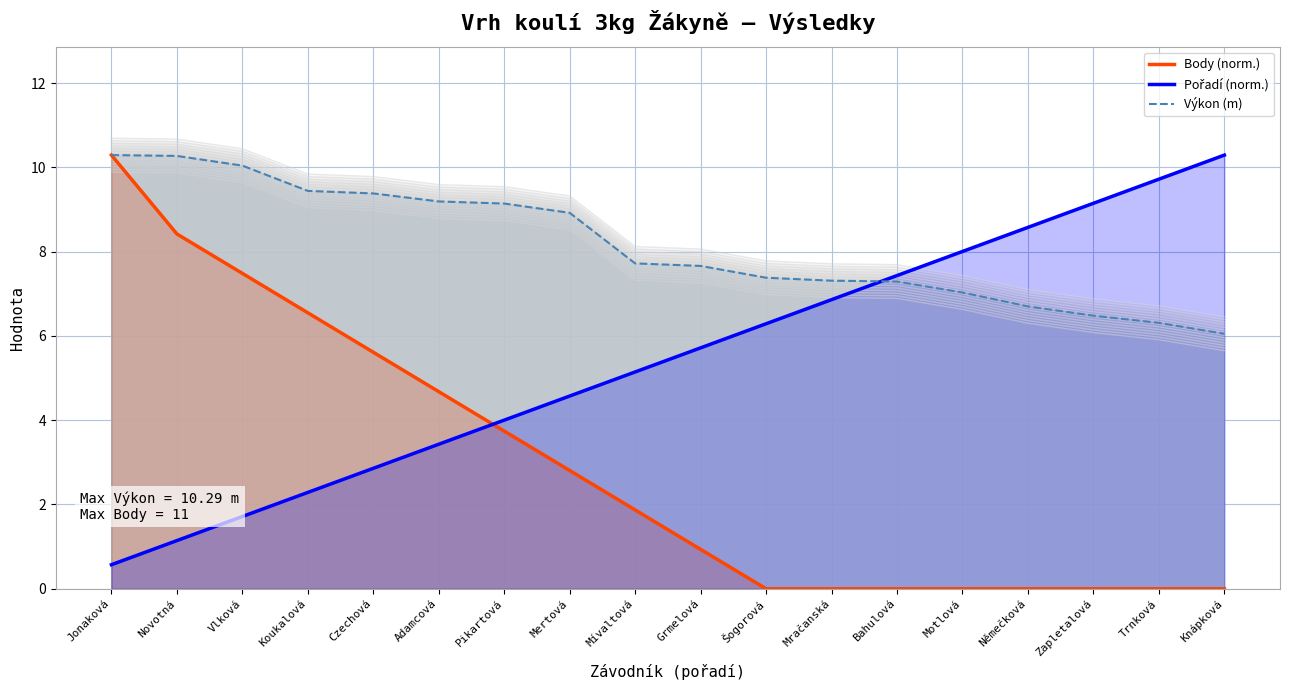

What is the maximum value for Body (norm.)?

10.3